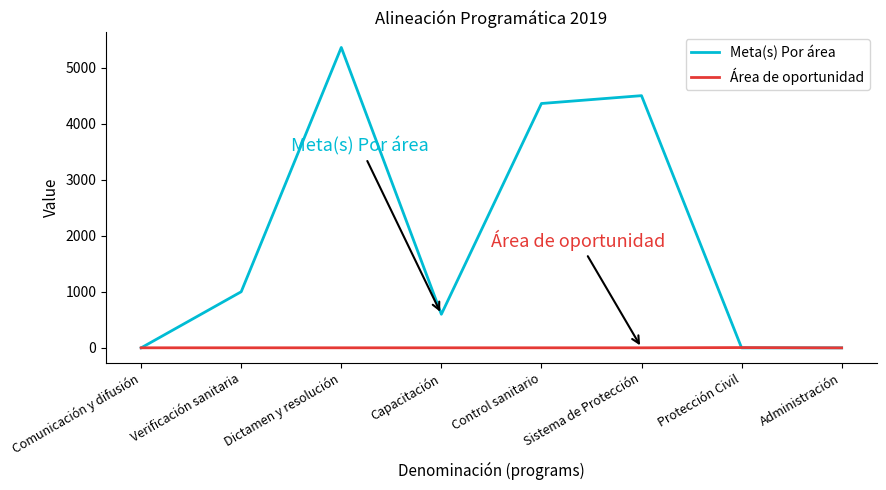

Is this an area chart (filled region under the line)?

No